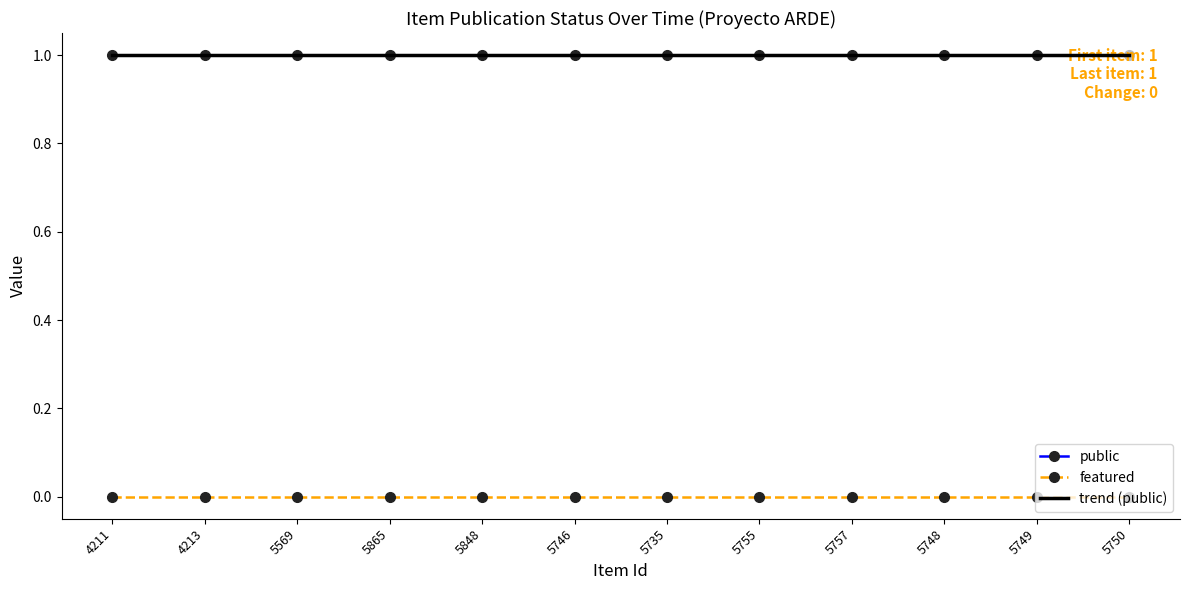

True or false: trend (public) and featured intersect in this chart.

False